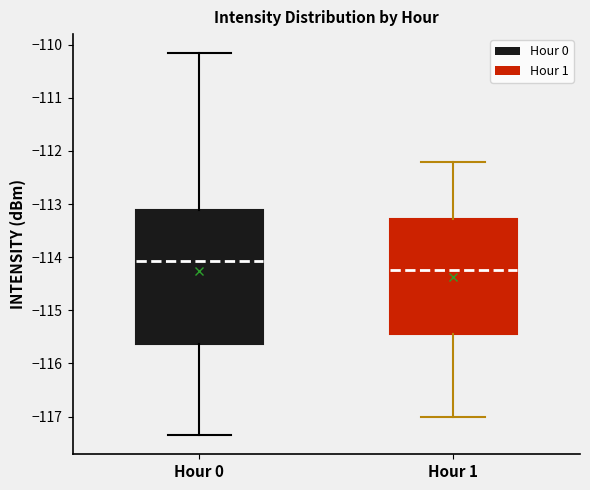

Where does the median line of the box for Hour 0 sit on the y-axis? The values are not printed on the chart, so give them approximately, as read against the axis.

-114.1